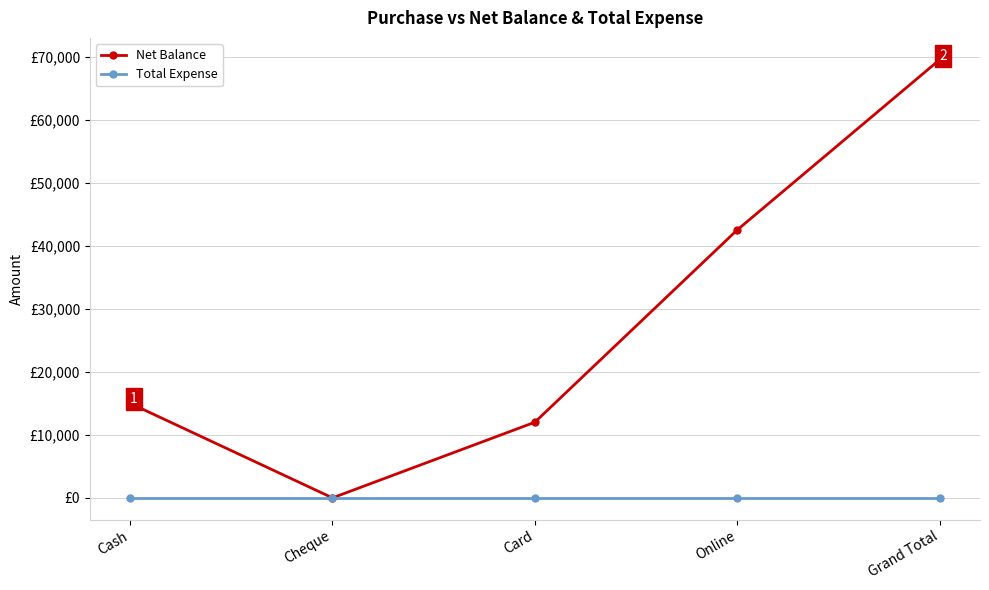

List the series in order of their peak value, highest first.

Net Balance, Total Expense